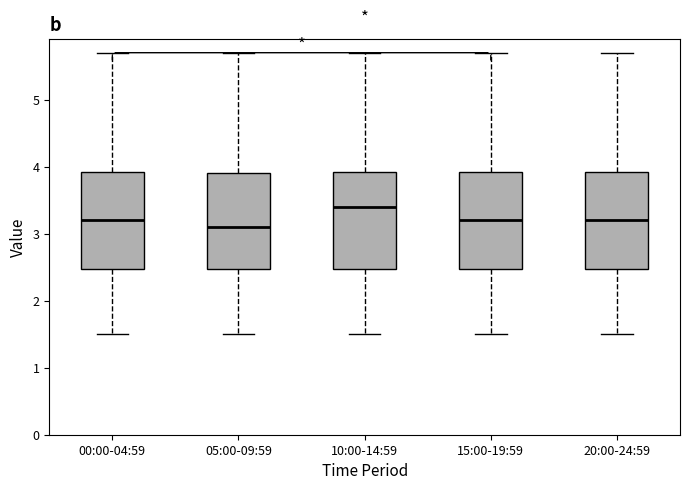

Where does the lower whisker of the box for 15:00-19:59 end on the y-axis? The values are not printed on the chart, so give them approximately, as read against the axis.

1.5